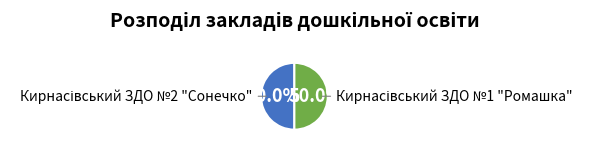

What is the smallest slice in the pie chart?

Кирнасівський ЗДО №1 "Ромашка"